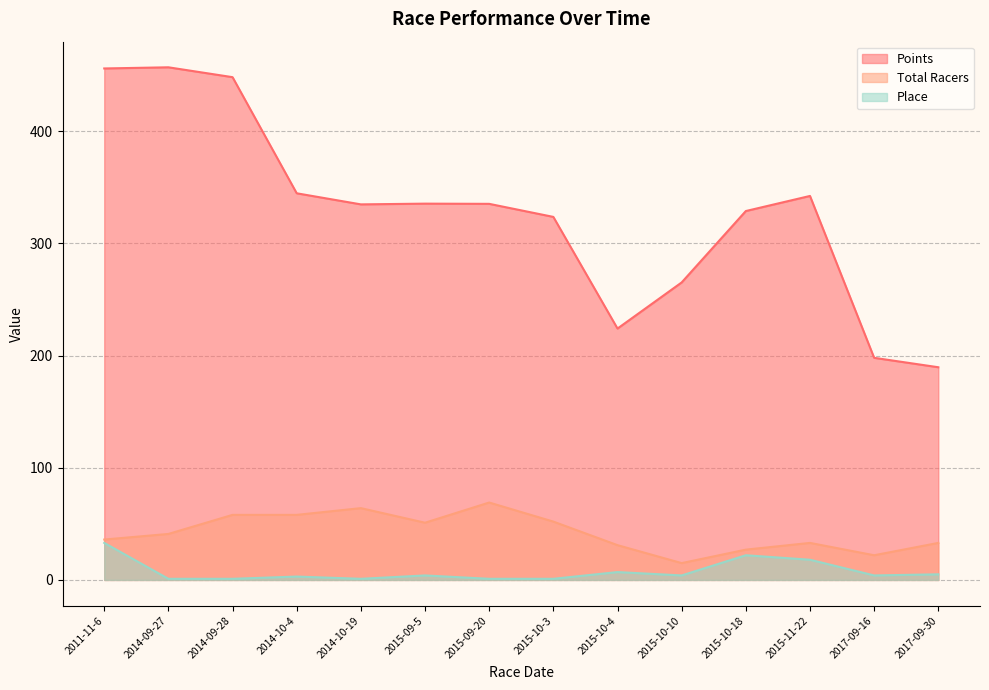

What is the minimum value for Points?

189.6